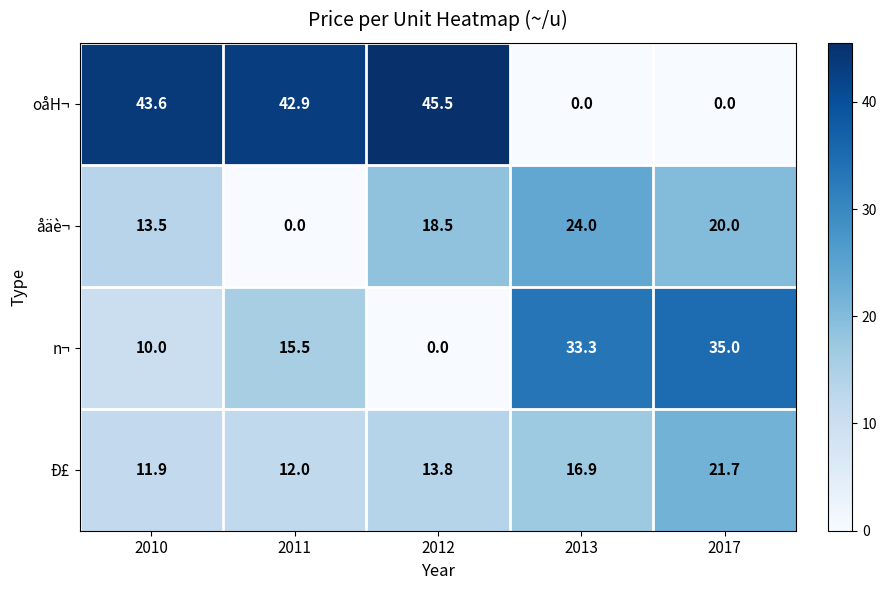

Where does the oåH¬ series first go above 42?

2010